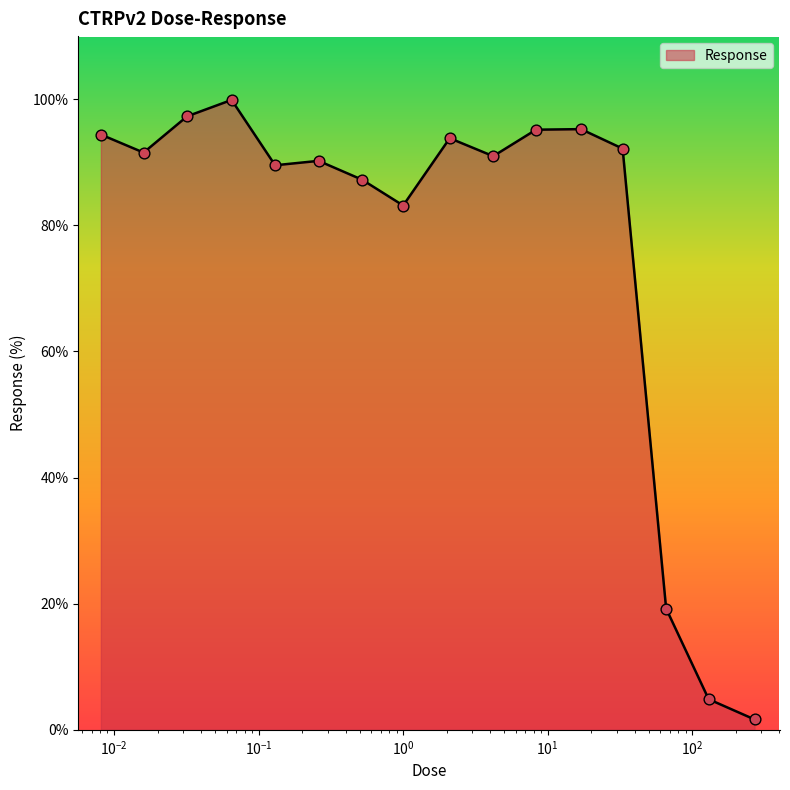

What is the difference between the maximum and minimum values?

98.2